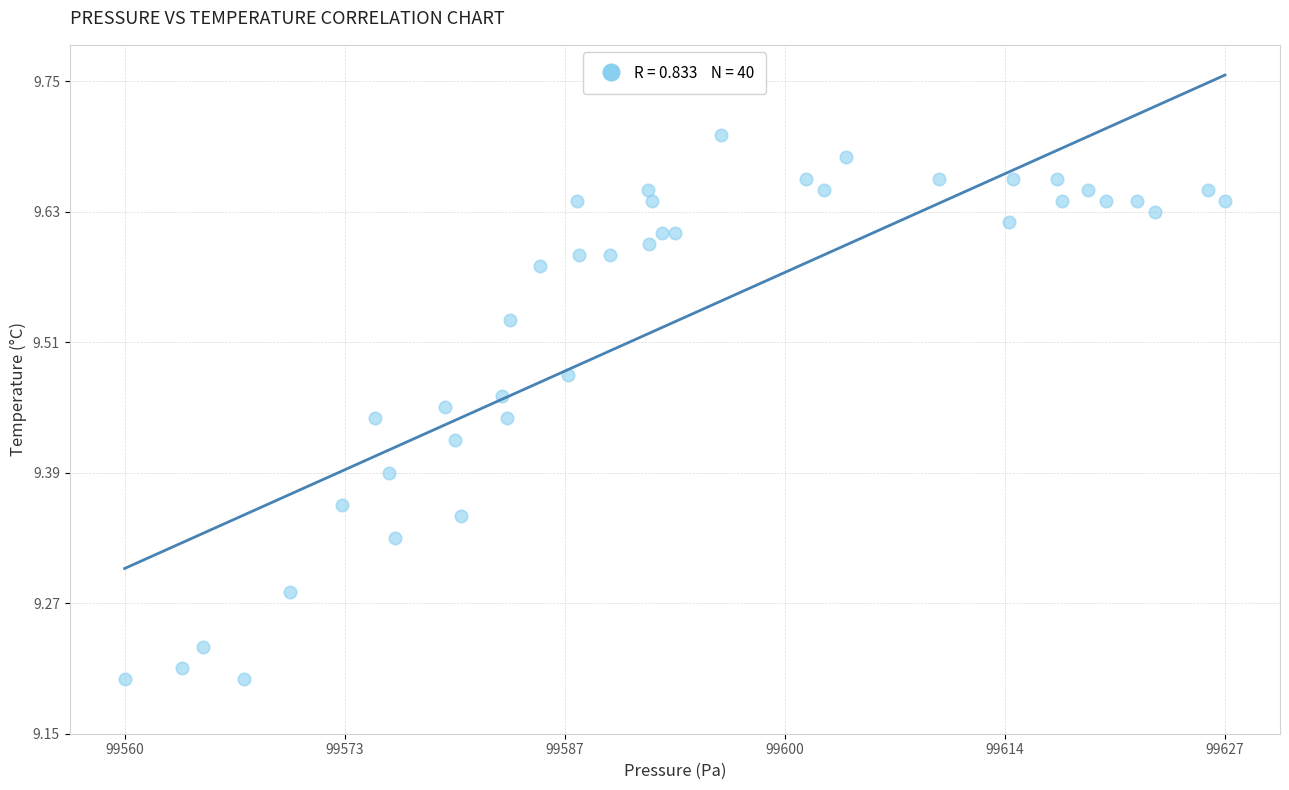

What is the range of X values (max minus min)?

67.0